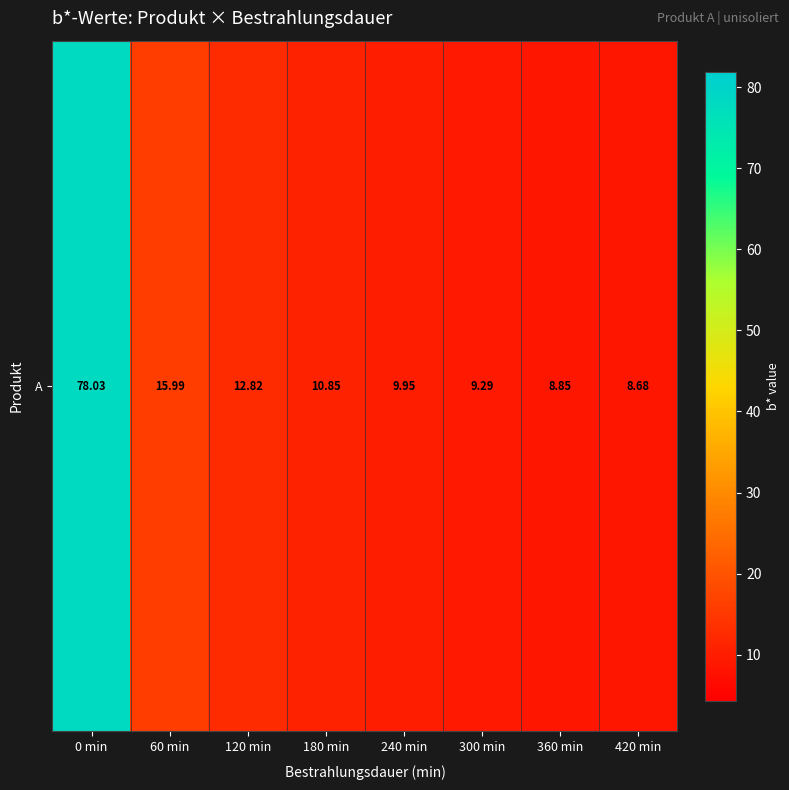

What is the difference between the maximum and minimum values?

69.3